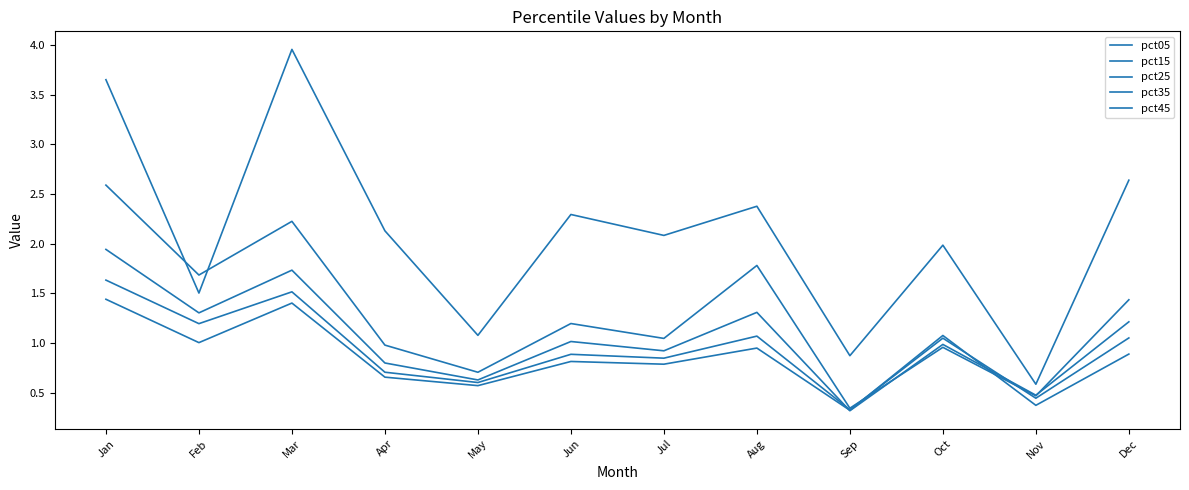

Reading right to left, transcribe all the data shown in this chart.

pct05: 2.6	0.6	2.0	0.9	2.4	2.1	2.3	1.1	2.1	4.0	1.5	3.7
pct15: 1.4	0.5	1.0	0.3	1.8	1.0	1.2	0.7	1.0	2.2	1.7	2.6
pct25: 1.2	0.5	1.0	0.3	1.3	0.9	1.0	0.6	0.8	1.7	1.3	1.9
pct35: 1.1	0.4	1.0	0.3	1.1	0.8	0.9	0.6	0.7	1.5	1.2	1.6
pct45: 0.9	0.4	1.1	0.3	1.0	0.8	0.8	0.6	0.7	1.4	1.0	1.4